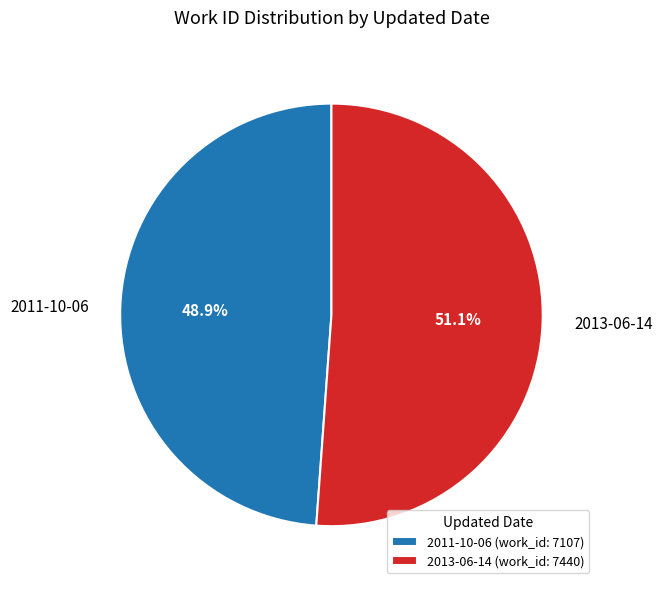

Approximately how many times larger is the value at 2011-10-06 compared to 2013-06-14?

1.0